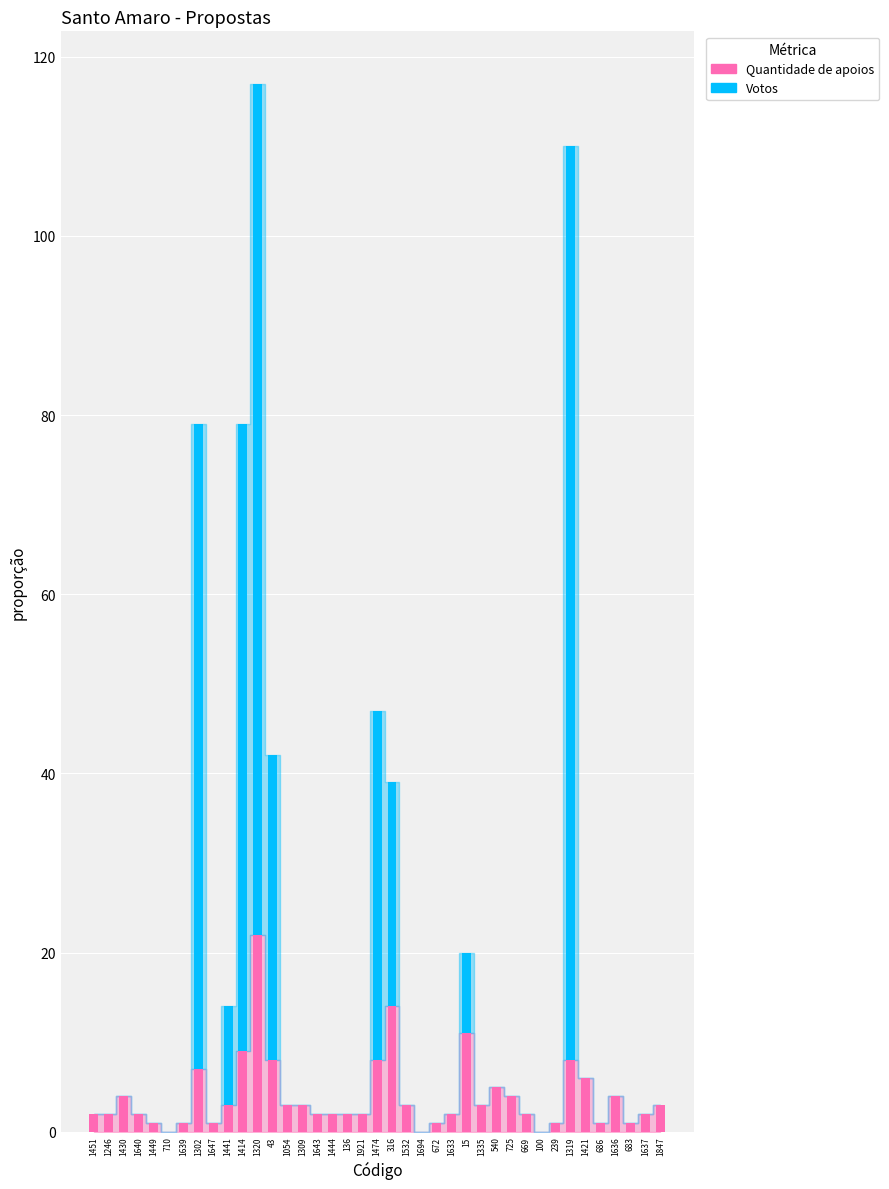

At which label does Quantidade de apoios reach its peak?

1320